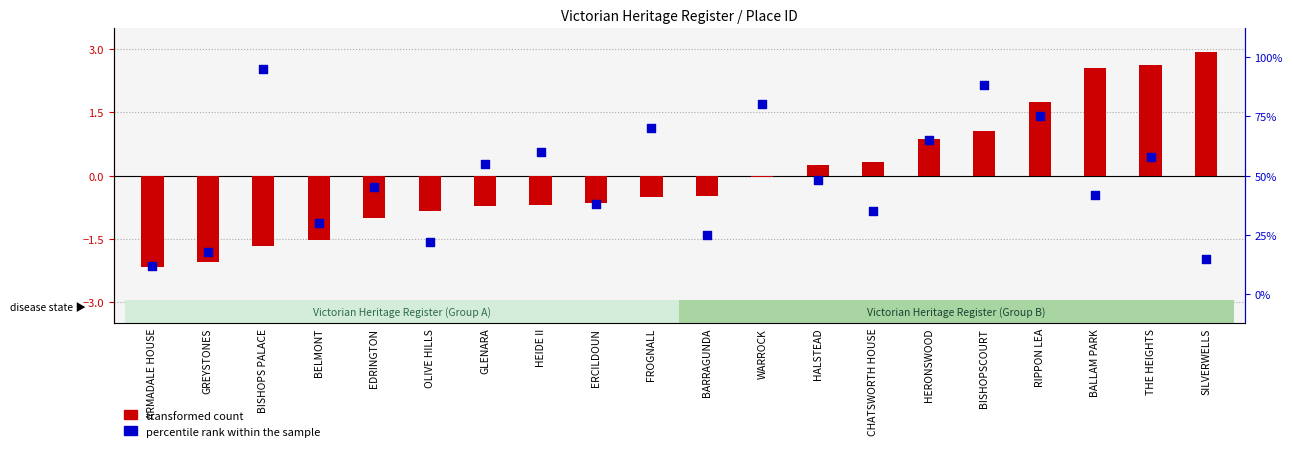

Is the value of transformed count at SILVERWELLS greater than the value of percentile rank within the sample at BISHOPS PALACE?

No